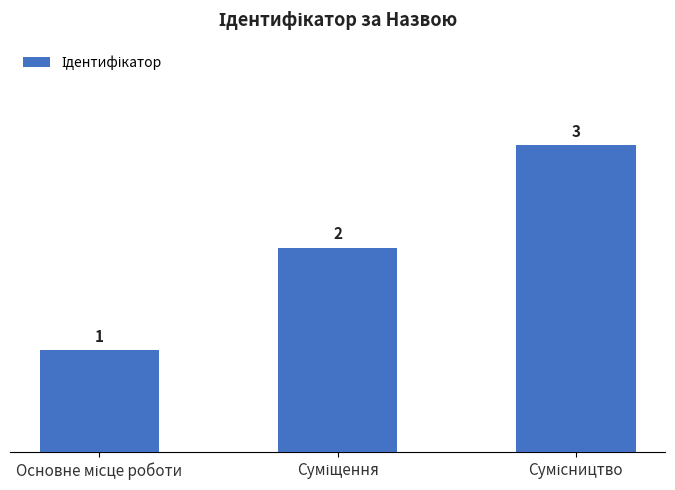

How many data points does each series have?

3